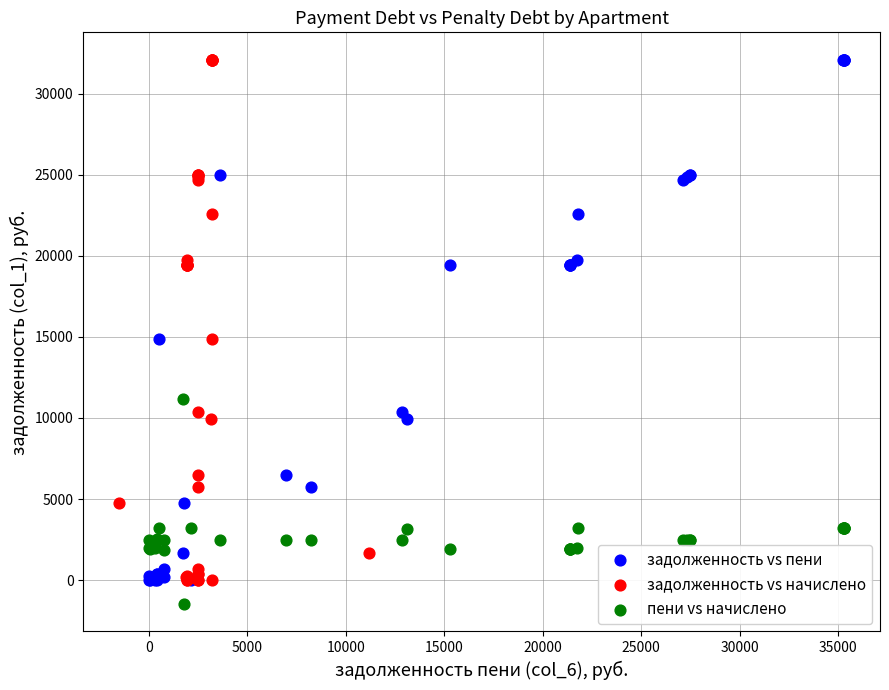

Which series reaches the minimum Y coordinate?

пени vs начислено